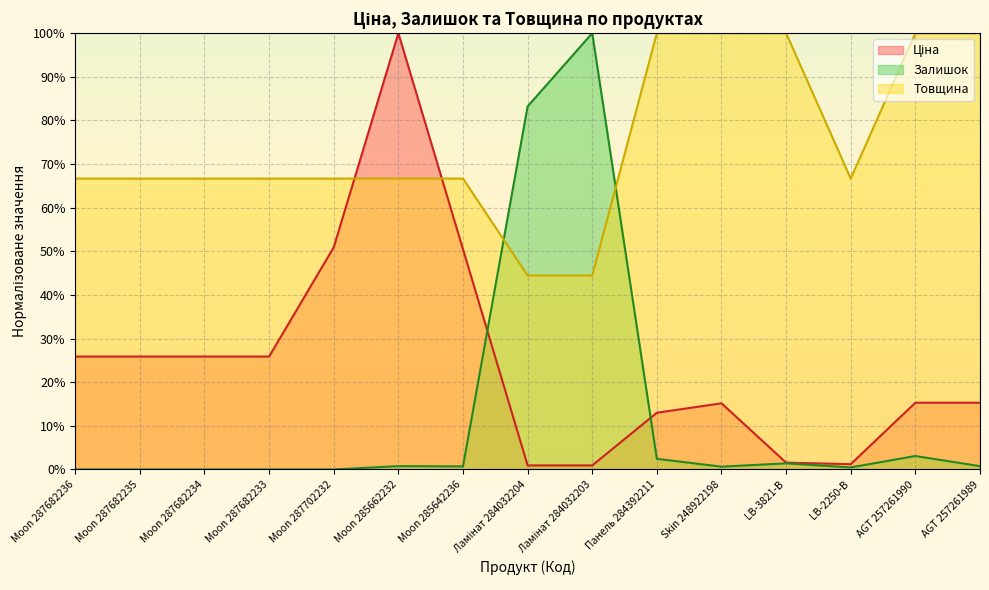

What is the value of the Ціна point at the 4th from the left?

25.9